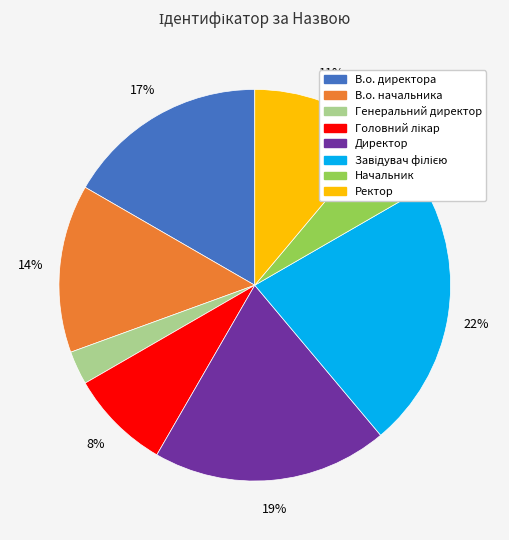

What is the smallest slice in the pie chart?

Генеральний директор